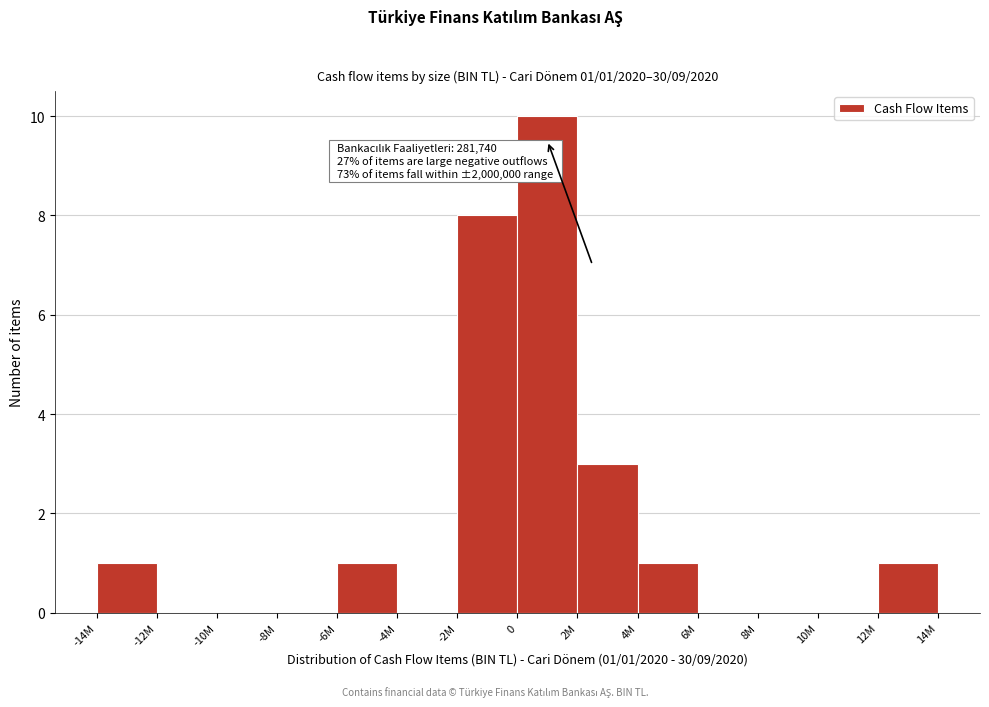

Reading right to left, transcribe all the data shown in this chart.

12M=1	10M=0	8M=0	6M=0	4M=1	2M=3	0=10	-2M=8	-4M=0	-6M=1	-8M=0	-10M=0	-12M=0	-14M=1